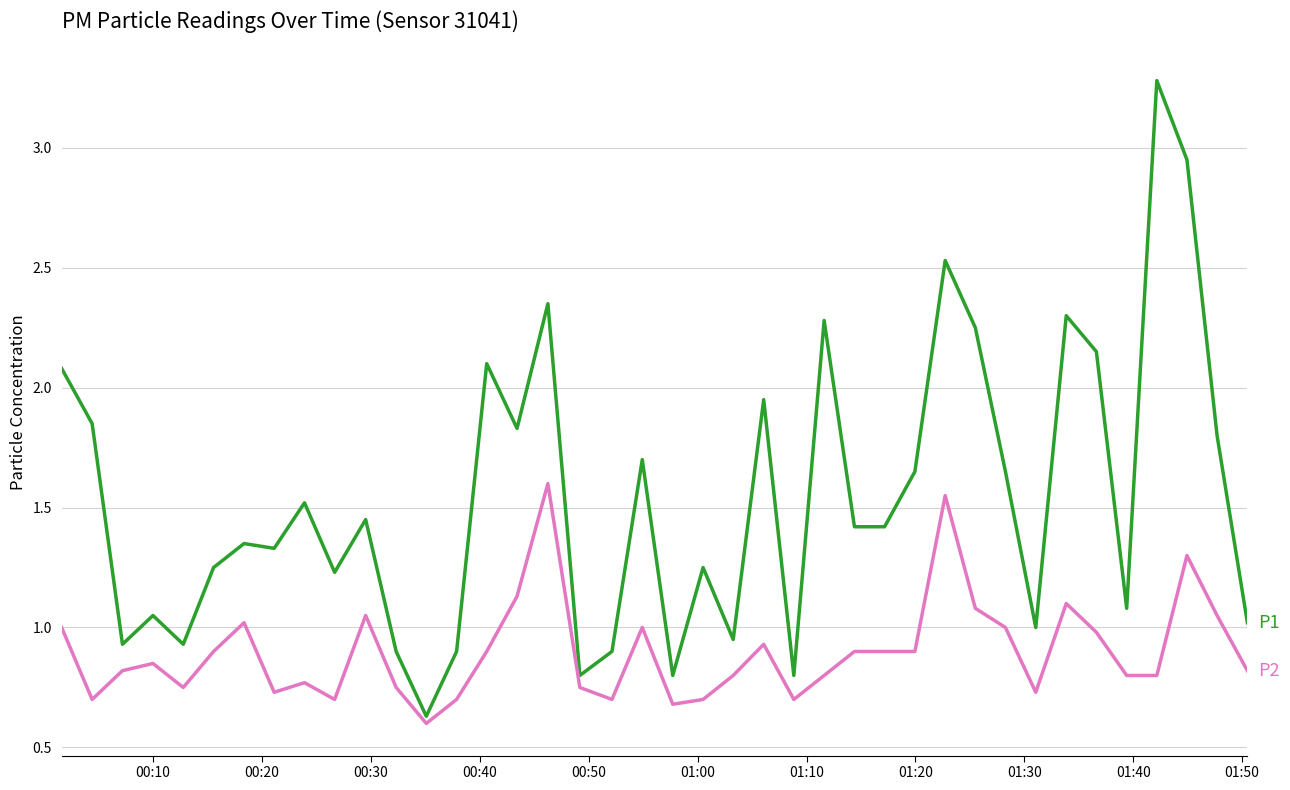

How many series are shown in this chart?

2